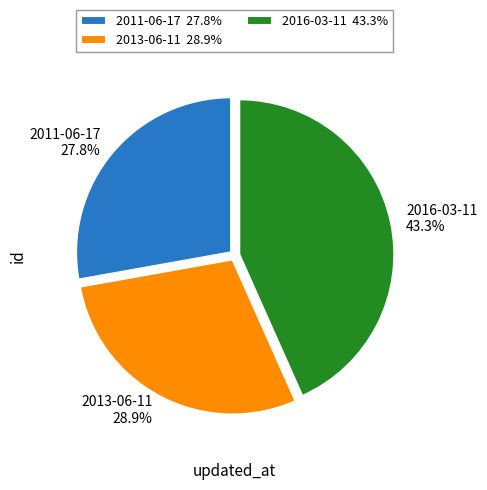

Is it true that 2011-06-17 is 20% of the pie?

False